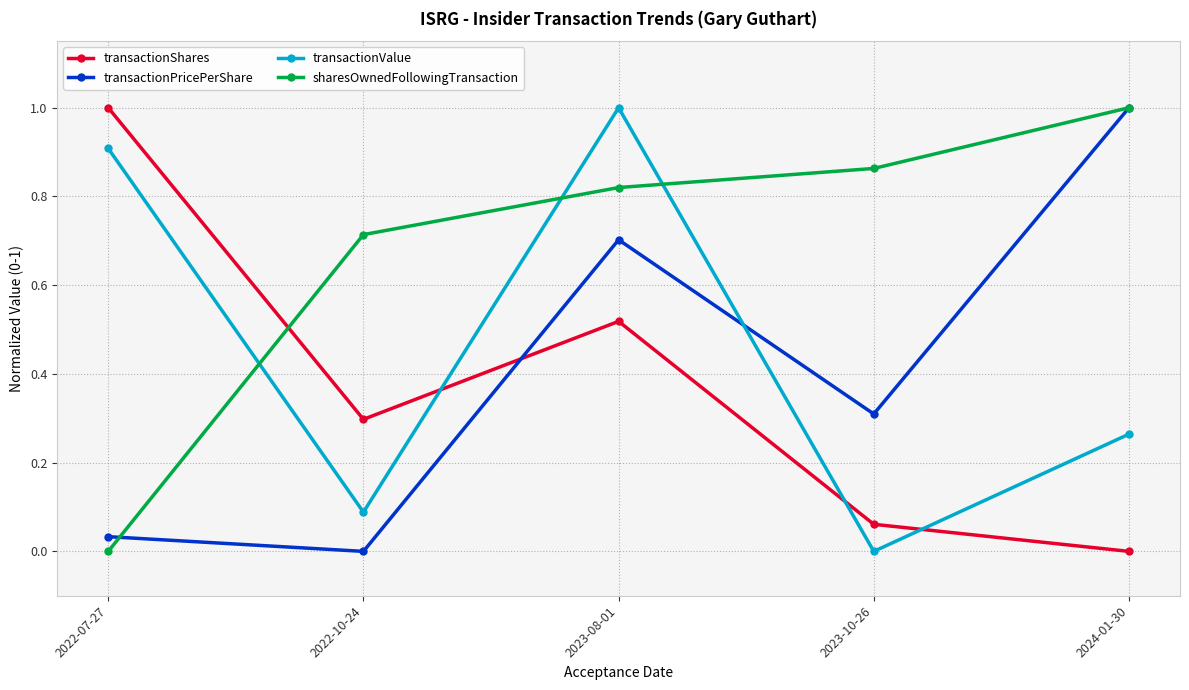

What position from the left is 2022-10-24?

2